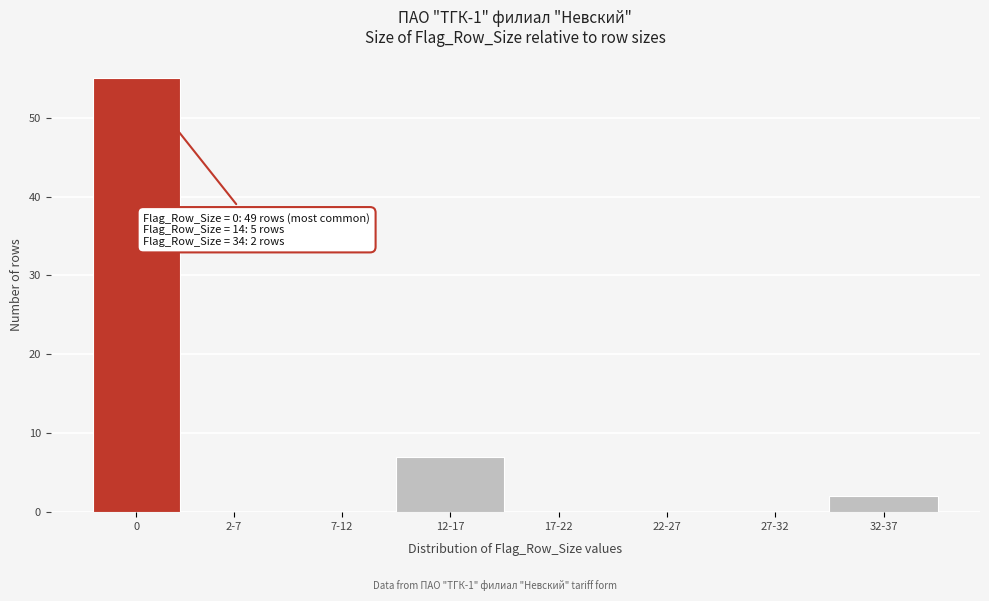

Reading right to left, what are all the values shown in this chart?

32-37=2	27-32=0	22-27=0	17-22=0	12-17=7	7-12=0	2-7=0	0=55